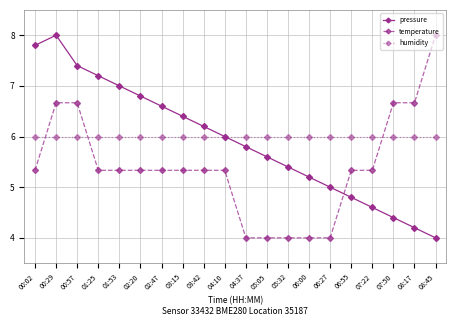

Which category has the highest value in the temperature series?

08:45